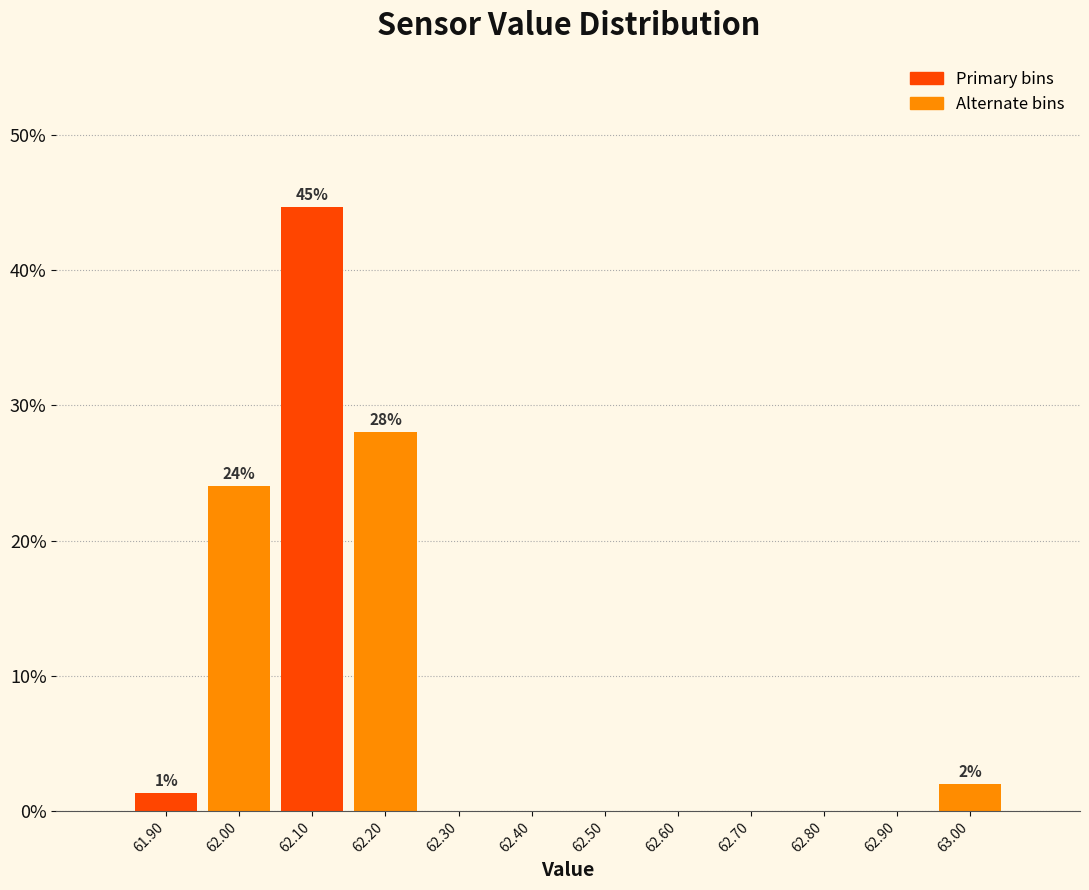

Which range on the x-axis has the tallest bar?

62.05 to 62.15